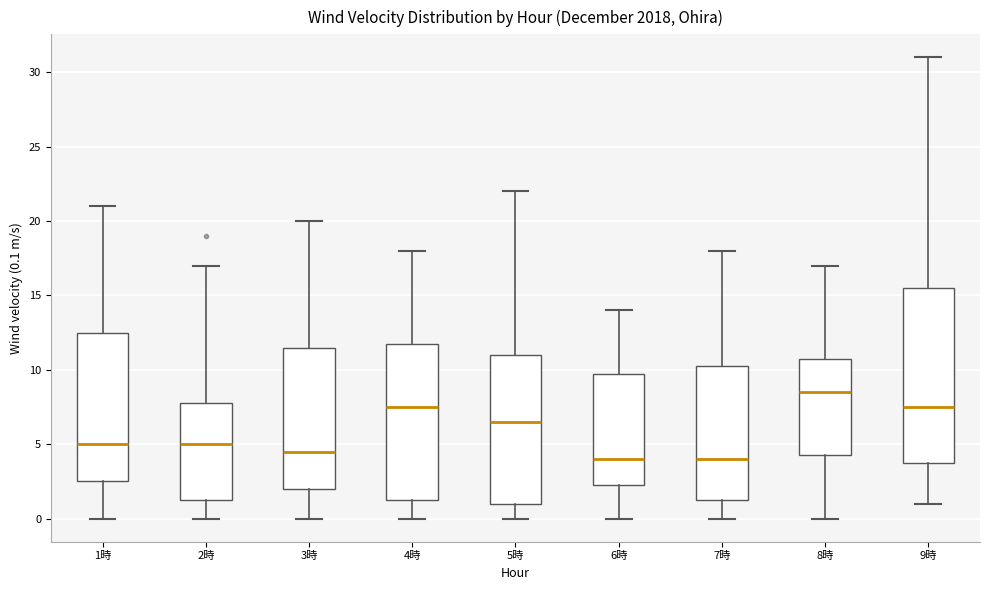

Reading left to right, read every box against the y-axis: the position of its median line, the range the box covers, and the ends of its whiskers. The values are not printed on the chart, so give them approximately, as read against the axis.

1時: median 5.0, box 2.5 to 12.5, whiskers 0.0 to 21.0
2時: median 5.0, box 1.5 to 8.0, whiskers 0.0 to 17.0
3時: median 4.5, box 2.0 to 11.5, whiskers 0.0 to 20.0
4時: median 7.5, box 1.5 to 12.0, whiskers 0.0 to 18.0
5時: median 6.5, box 1.0 to 11.0, whiskers 0.0 to 22.0
6時: median 4.0, box 2.5 to 10.0, whiskers 0.0 to 14.0
7時: median 4.0, box 1.5 to 10.5, whiskers 0.0 to 18.0
8時: median 8.5, box 4.5 to 11.0, whiskers 0.0 to 17.0
9時: median 7.5, box 4.0 to 15.5, whiskers 1.0 to 31.0